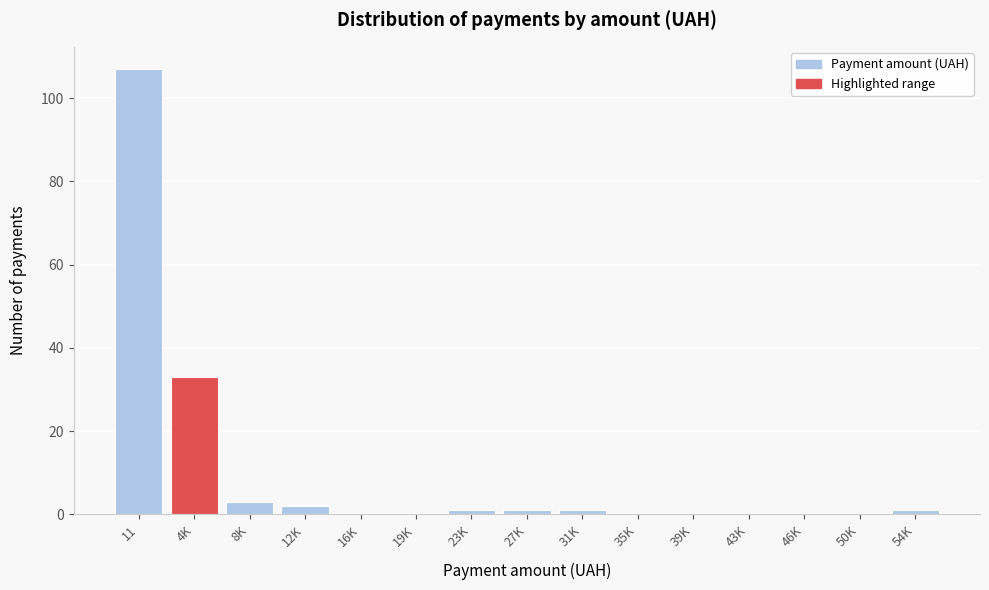

Reading right to left, transcribe all the data shown in this chart.

54K=1	50K=0	46K=0	43K=0	39K=0	35K=0	31K=1	27K=1	23K=1	19K=0	16K=0	12K=2	8K=3	4K=33	11=107